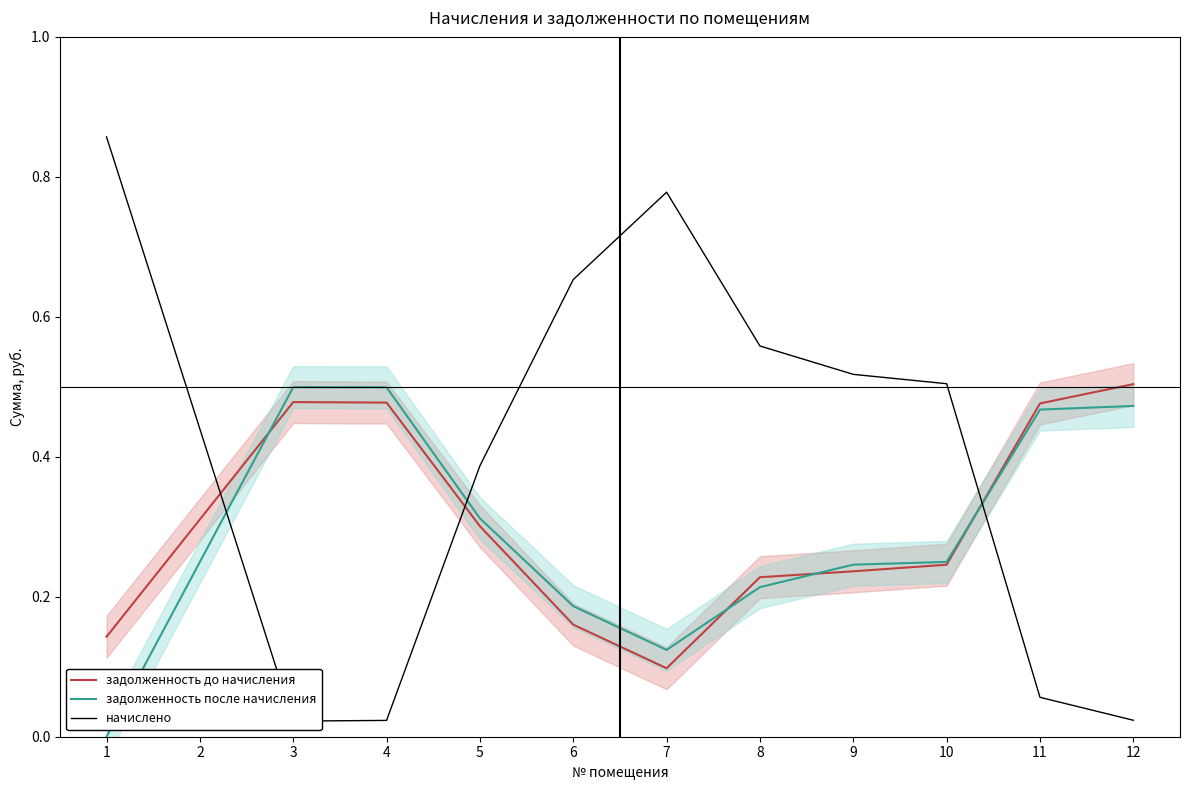

The value of задолженность после начисления at 6 is 0.2. True or false?

True